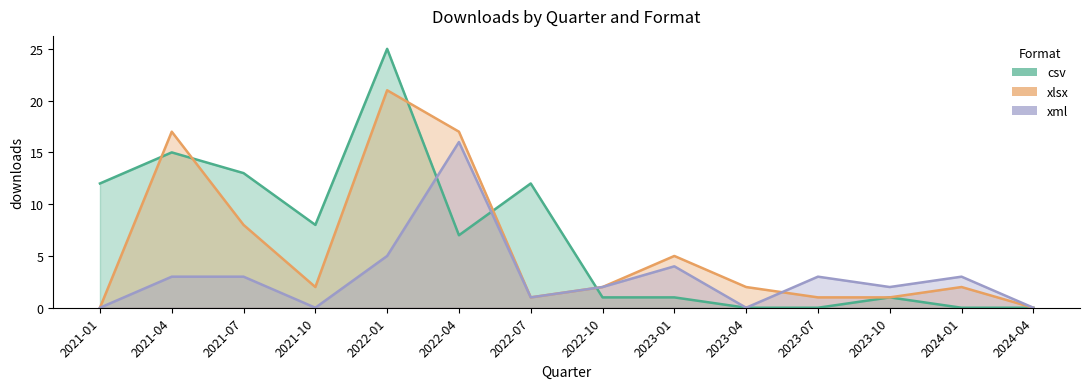

Which series ends up on top after the final intersection of xml and csv?

xml